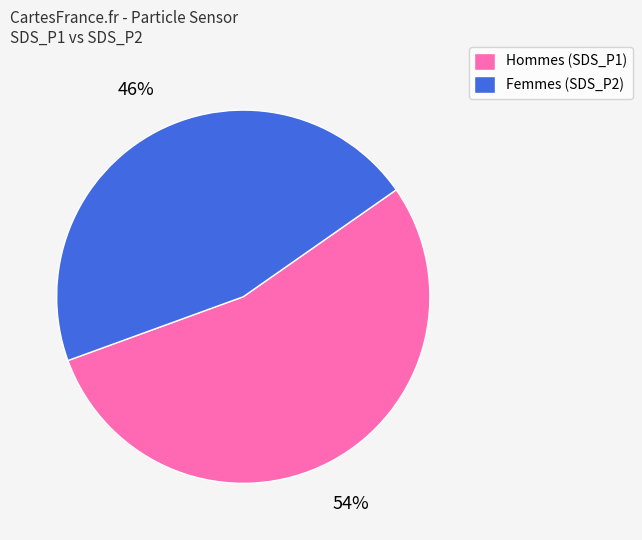

What percentage is the Femmes (SDS_P2) slice, to the nearest percent?

46%